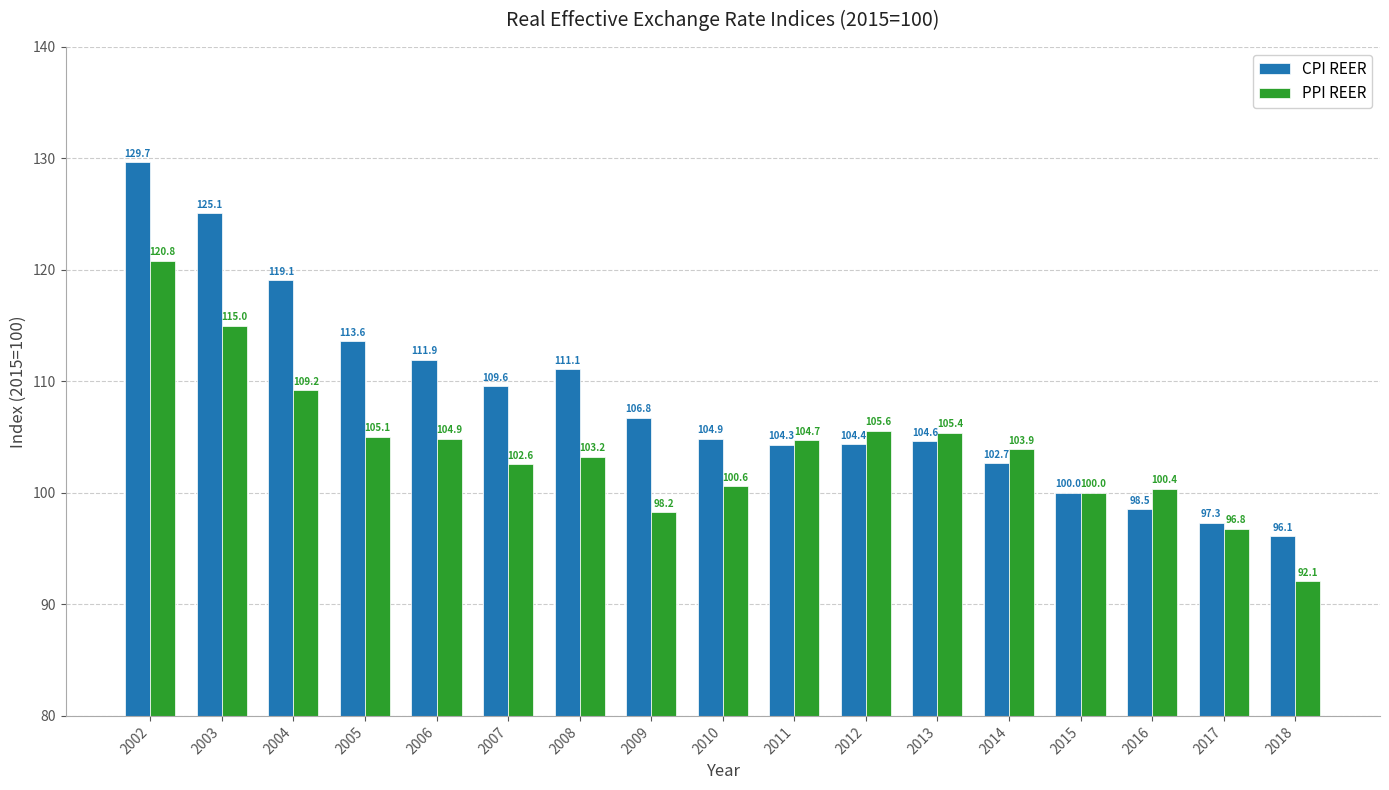

Rank the categories by PPI REER value from lowest to highest.

2018, 2017, 2009, 2015, 2016, 2010, 2007, 2008, 2014, 2011, 2006, 2005, 2013, 2012, 2004, 2003, 2002